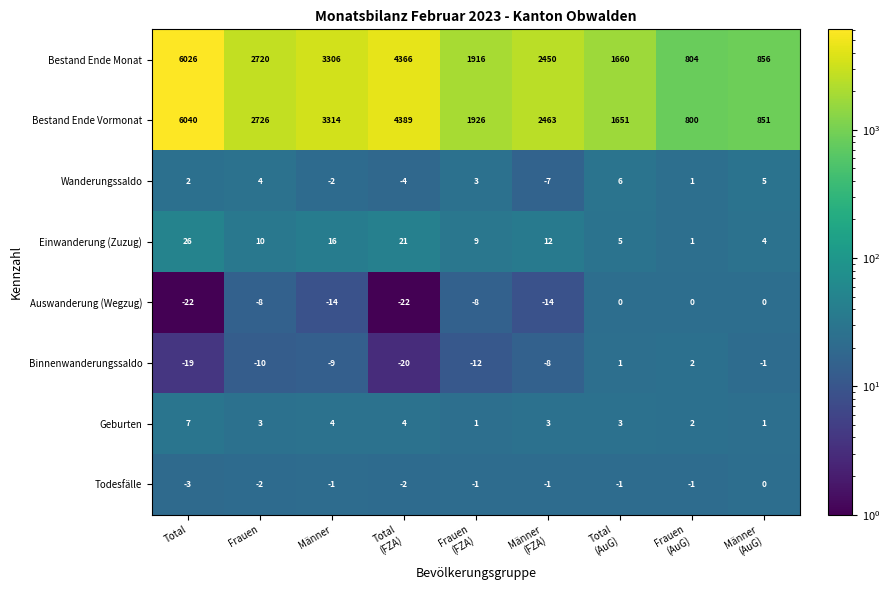

Rank the series at Männer from highest to lowest value.

Bestand Ende Vormonat, Bestand Ende Monat, Einwanderung (Zuzug), Geburten, Todesfälle, Wanderungssaldo, Binnenwanderungssaldo, Auswanderung (Wegzug)